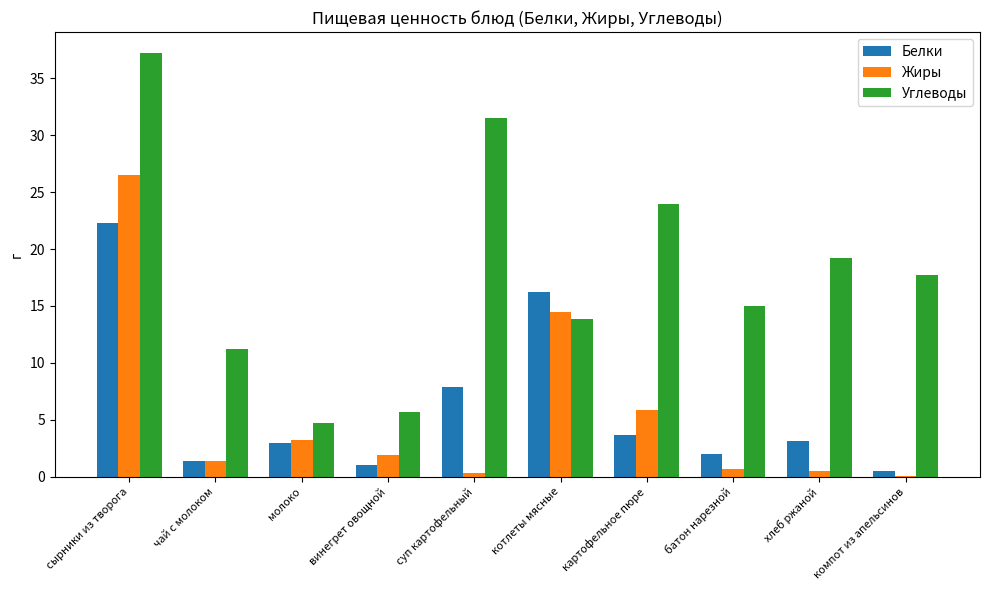

Which category has the highest value in the Углеводы series?

сырники из творога